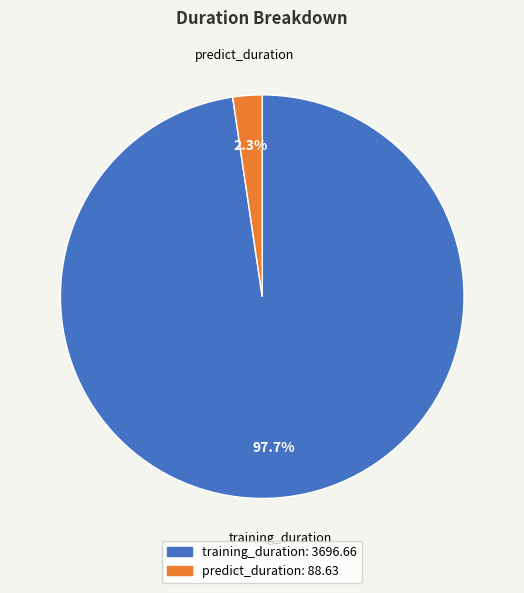

The training_duration slice represents 98% of the pie. True or false?

True